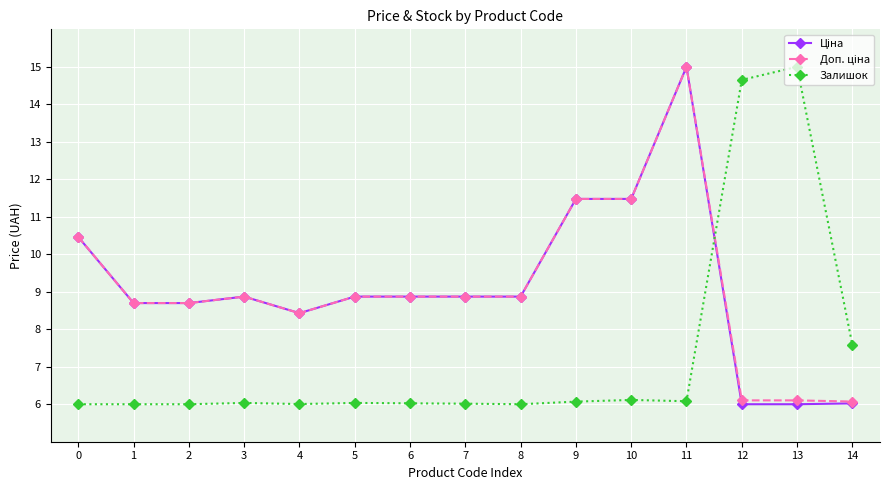

The value of Залишок at 13 is 24.0. True or false?

False